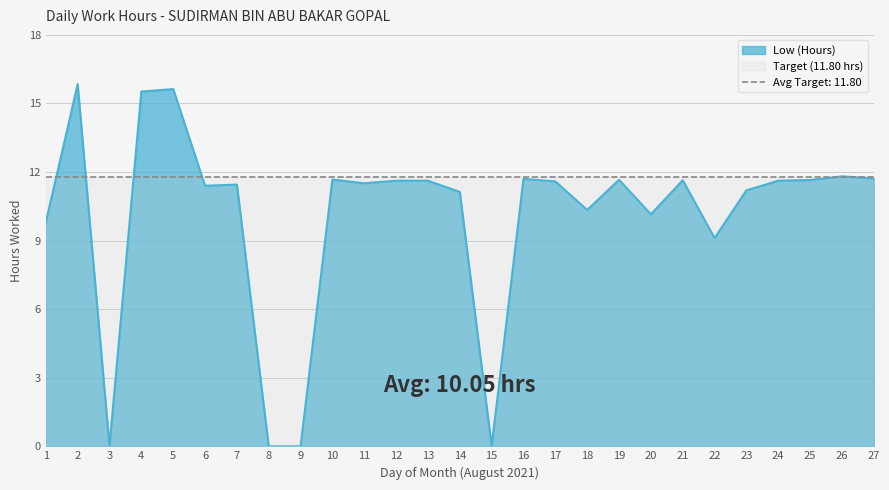

The value at 25 is 11.7. True or false?

True